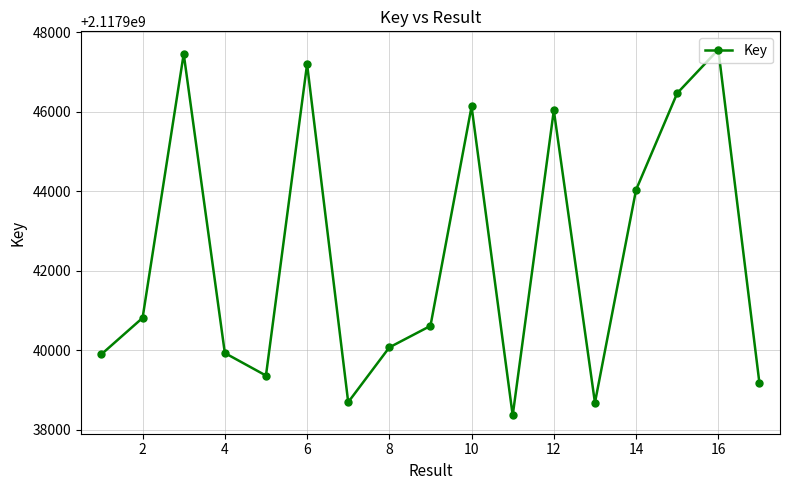

What is the average value?

2117942386